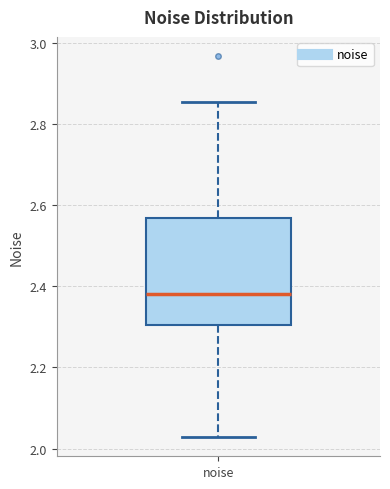

Transcribe this box plot: give where the median line is, the range the box spans, and where the two whiskers end, as read against the y-axis. The values are not printed on the chart, so give them approximately, as read against the axis.

median 2.38, box 2.30 to 2.56, whiskers 2.02 to 2.86